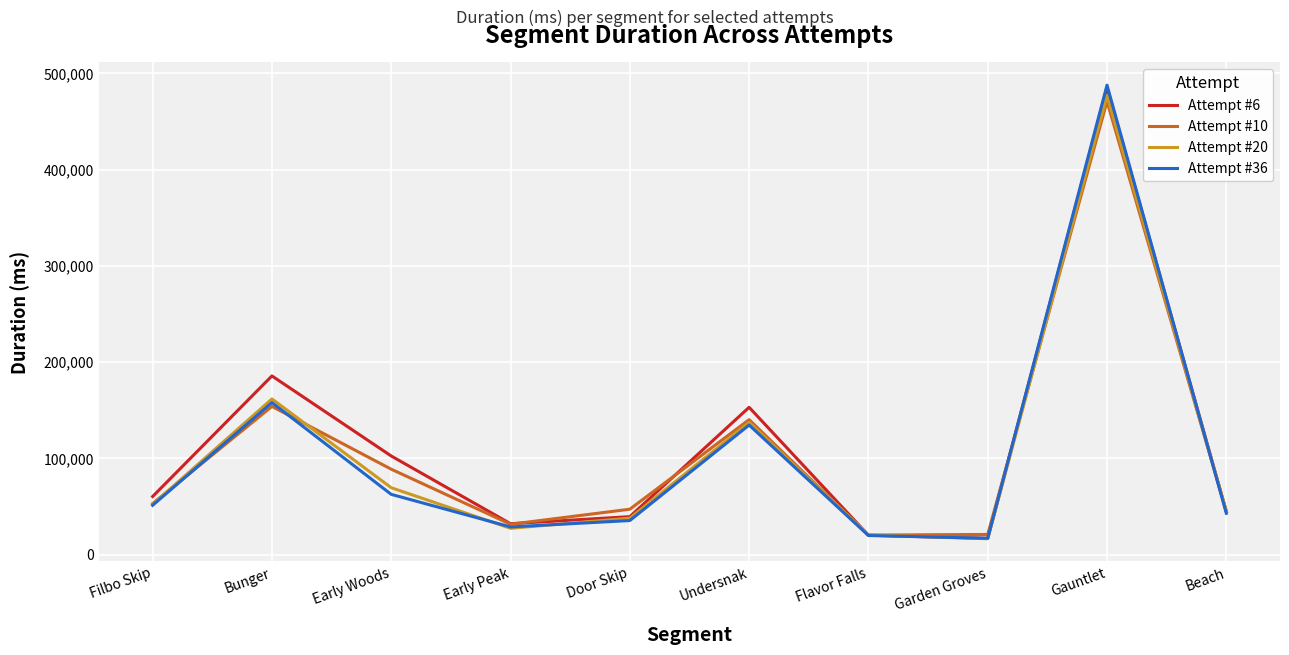

True or false: Attempt #10 and Attempt #6 cross at least once.

True